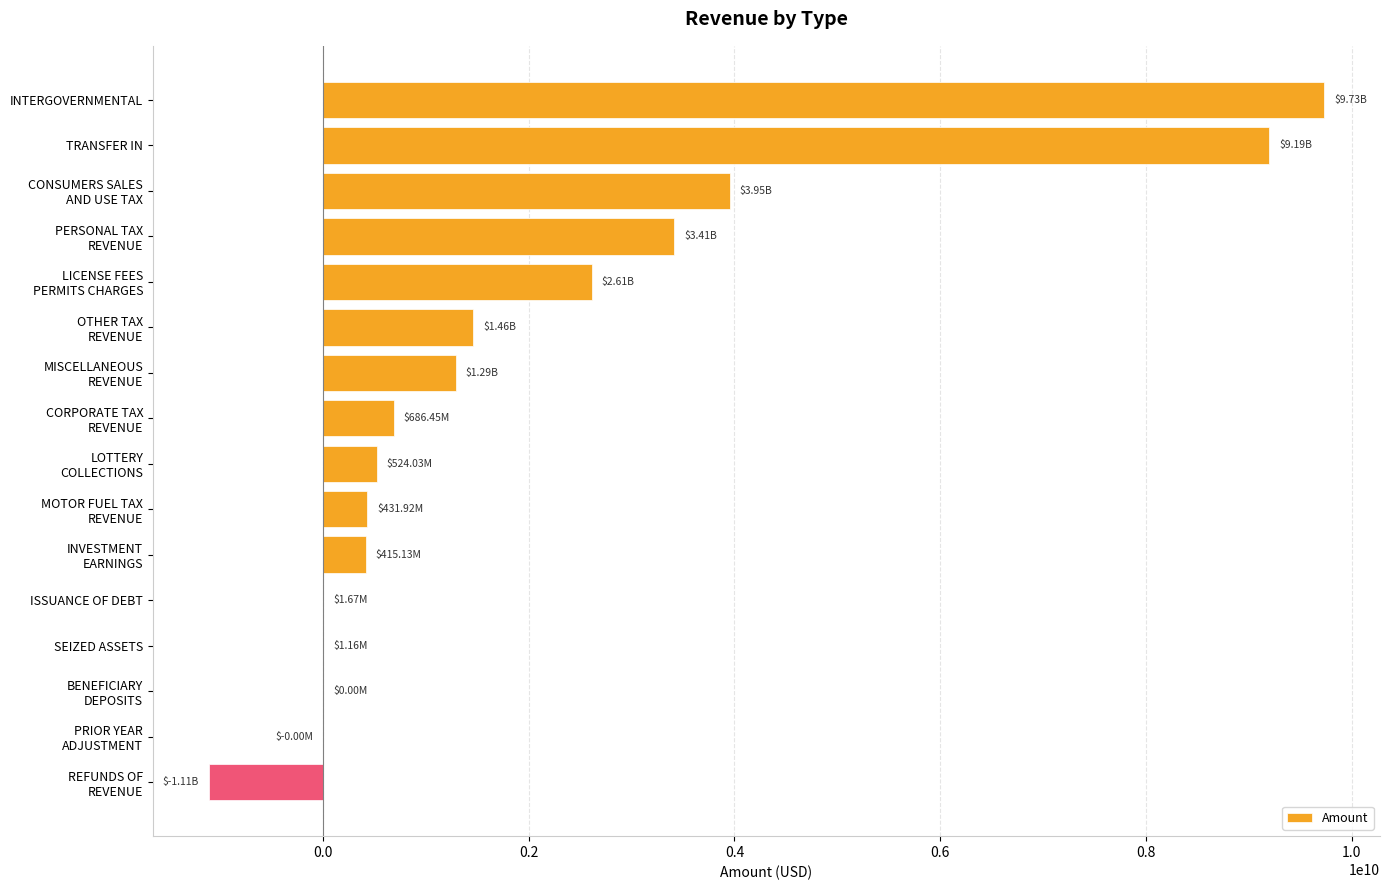

Which label corresponds to the largest value in the chart?

INTERGOVERNMENTAL